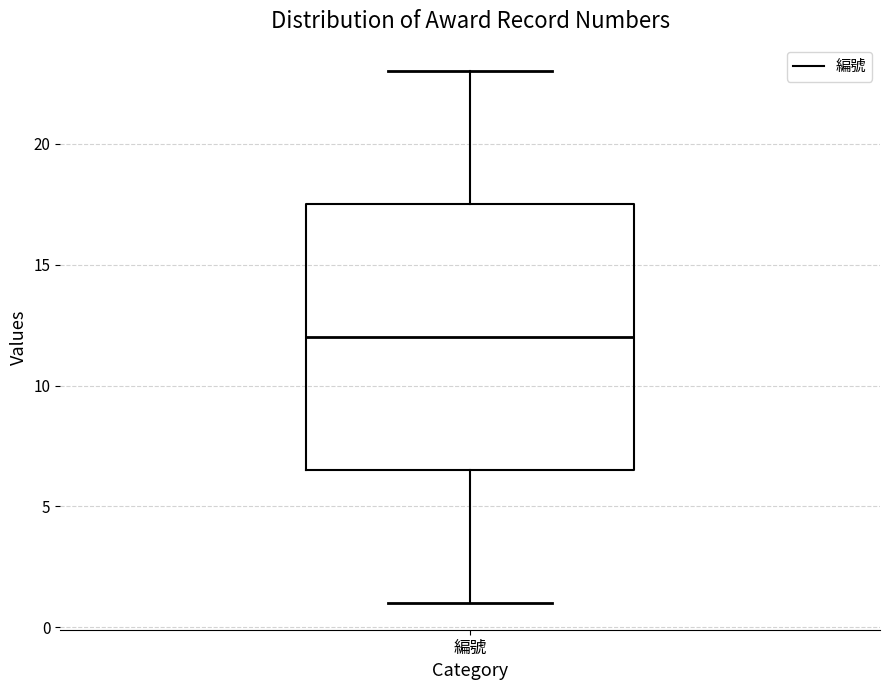

Read this box plot against the y-axis: the position of the median line, the range covered by the box, and the ends of both whiskers. The values are not printed on the chart, so give them approximately, as read against the axis.

median 12.0, box 6.5 to 17.5, whiskers 1.0 to 23.0